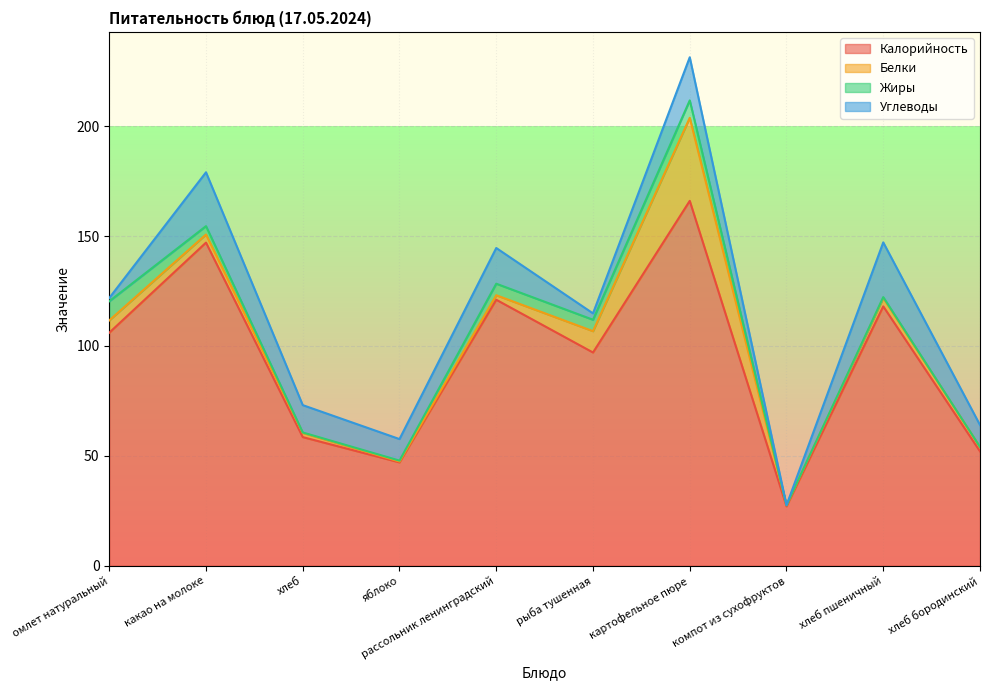

How many lines are shown in the chart?

4